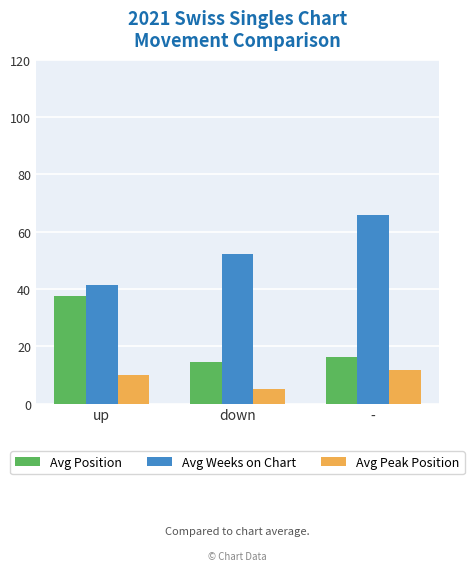

Which series has the largest total across all categories?

Avg Weeks on Chart